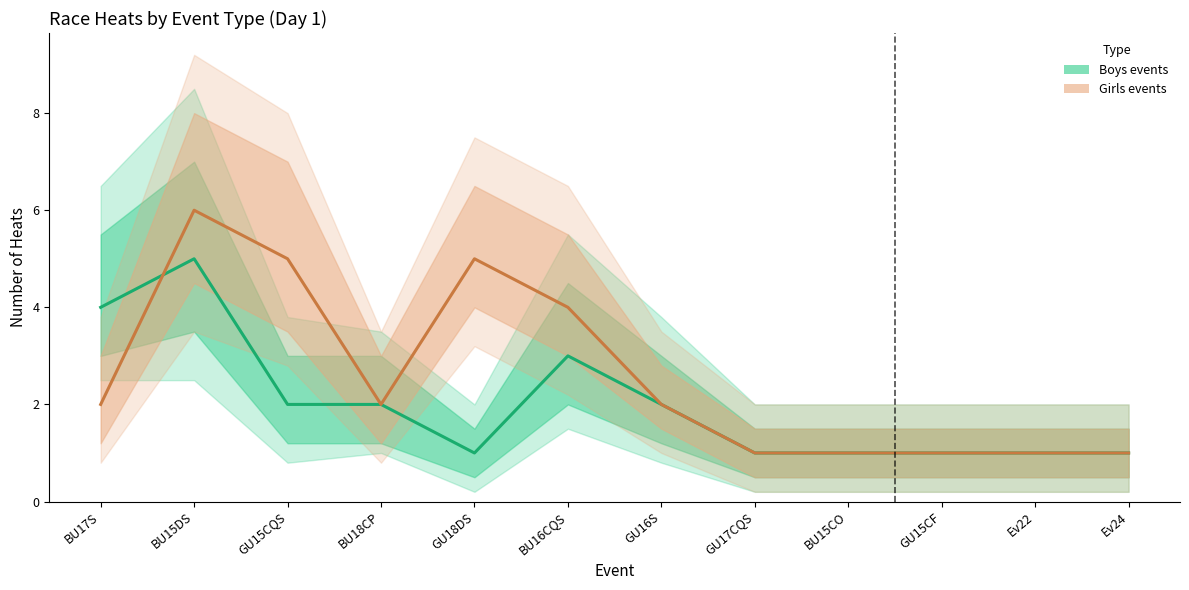

What is the average value of the Boys events series?

2